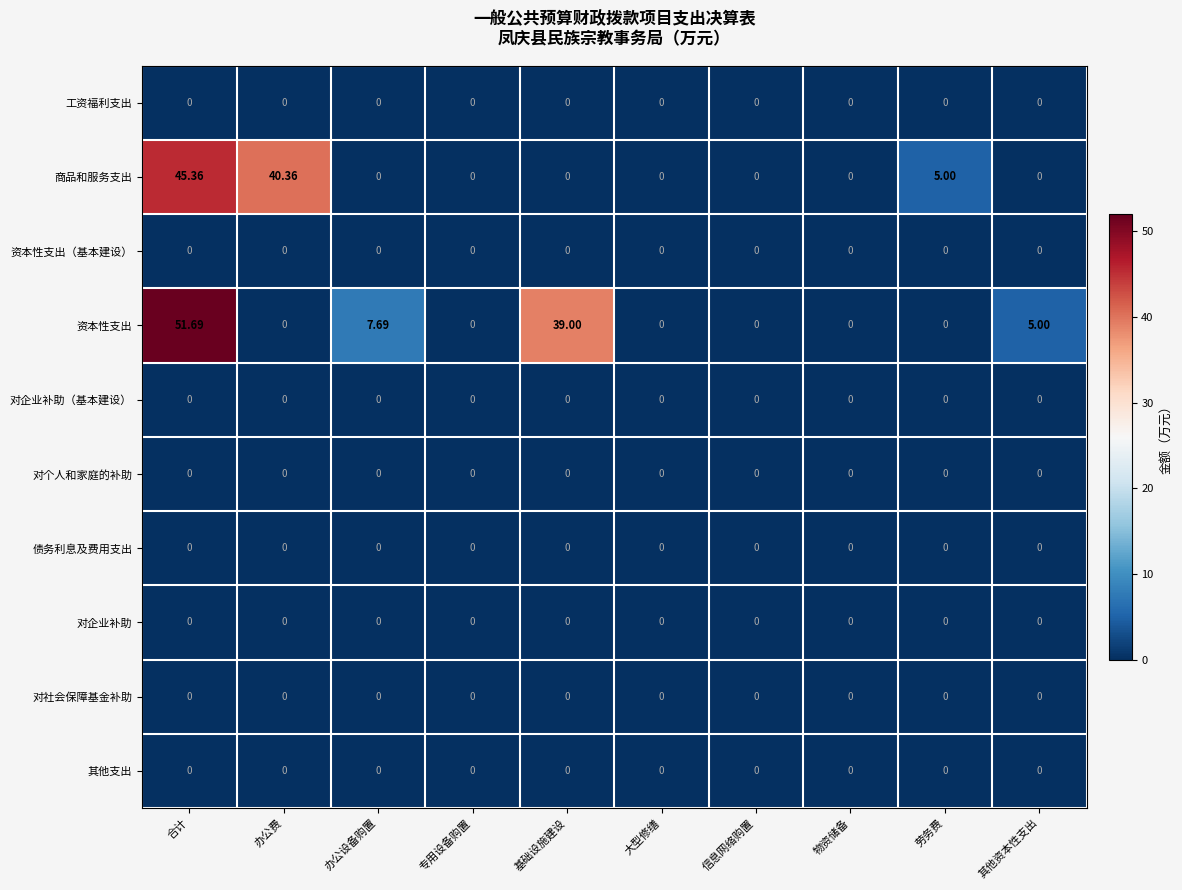

How many categories are shown in the chart?

10